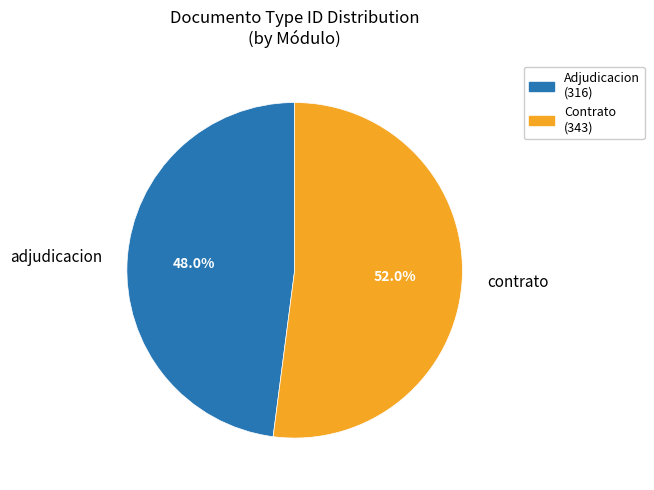

How many slices are in this pie chart?

2